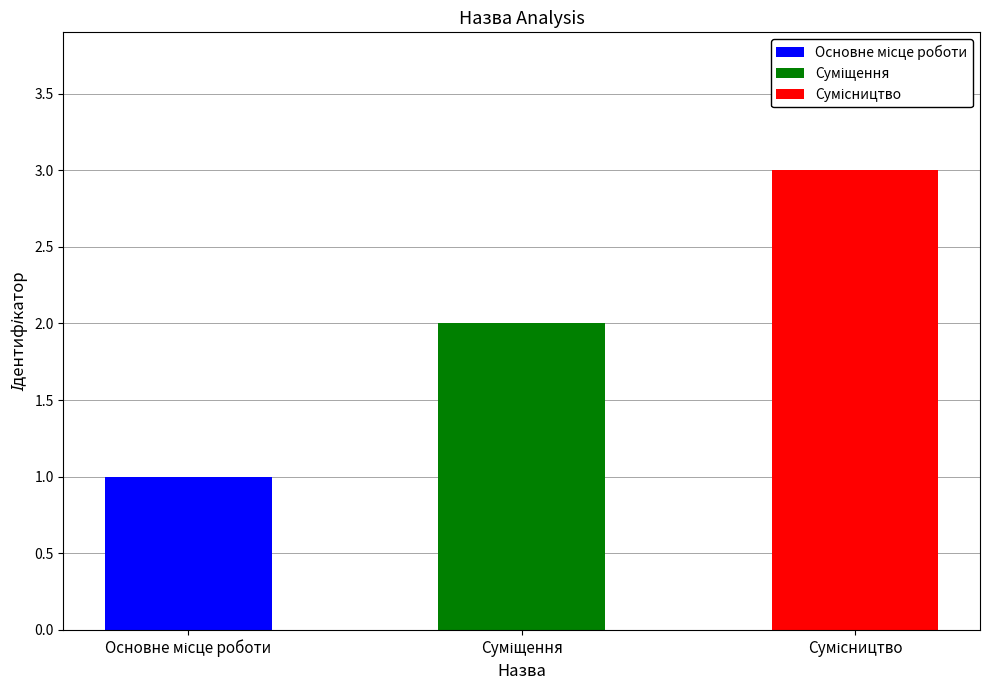

Count the number of categories in the chart.

3